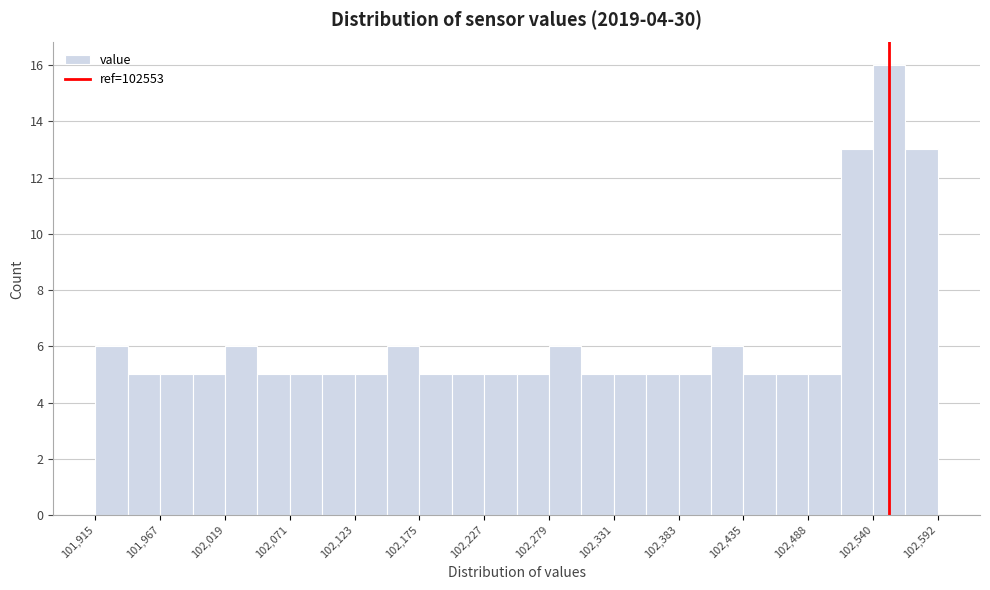

Read against the x-axis, roughly where is the centre of the tallest bar?

102550